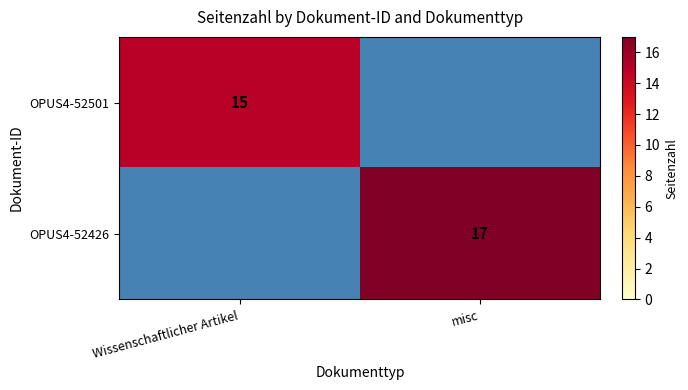

Which category has the highest value across all series?

misc